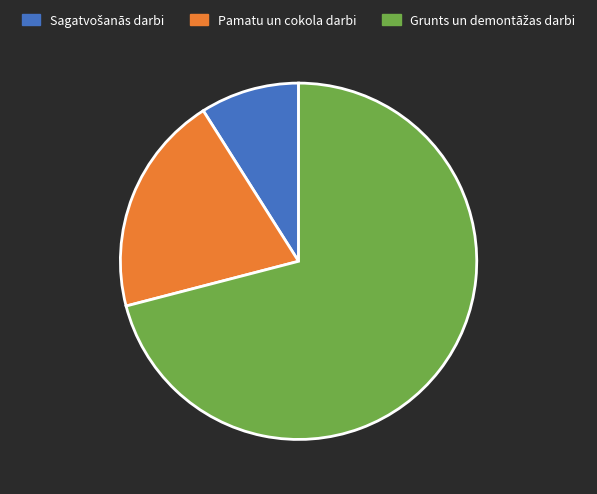

The Pamatu un cokola darbi slice represents 15% of the pie. True or false?

False